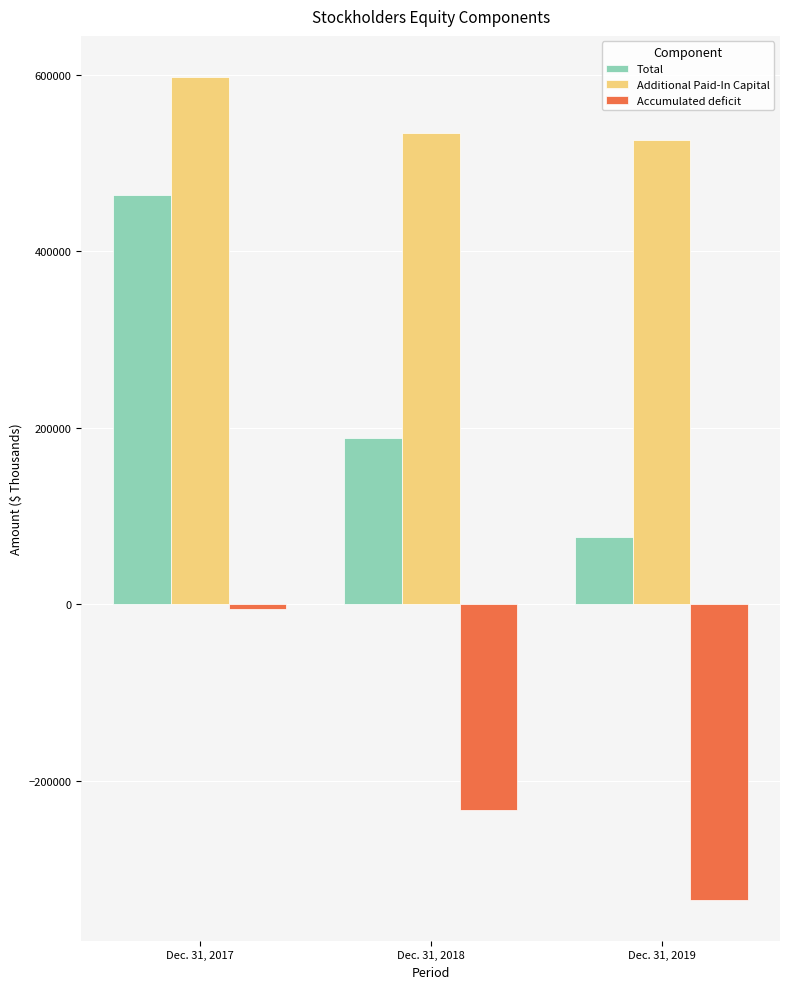

List the series in order of their overall mean, highest first.

Additional Paid-In Capital, Total, Accumulated deficit